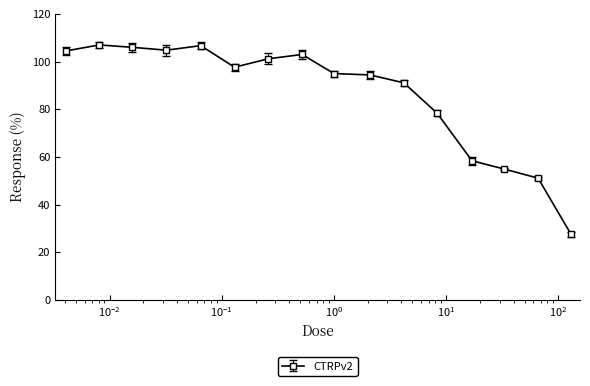

What is the value of the 15th point from the left?

51.1